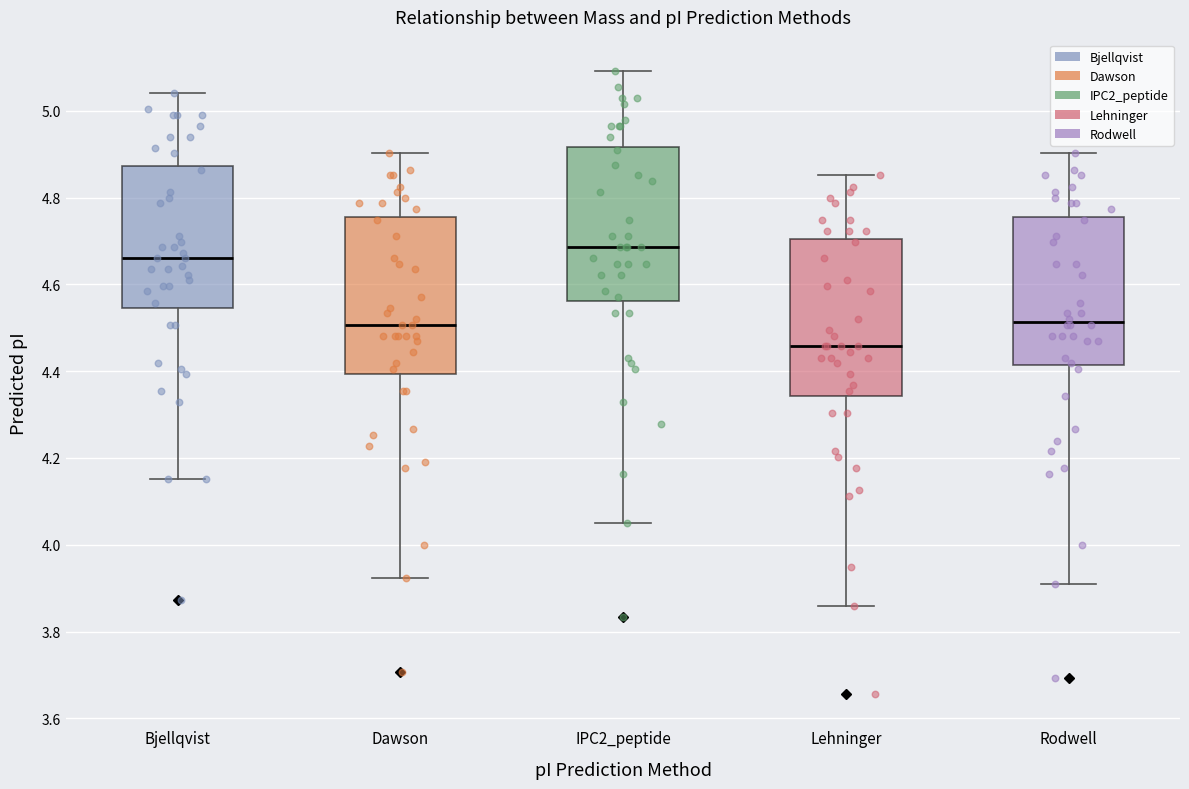

Which box has the lowest median line?

Lehninger